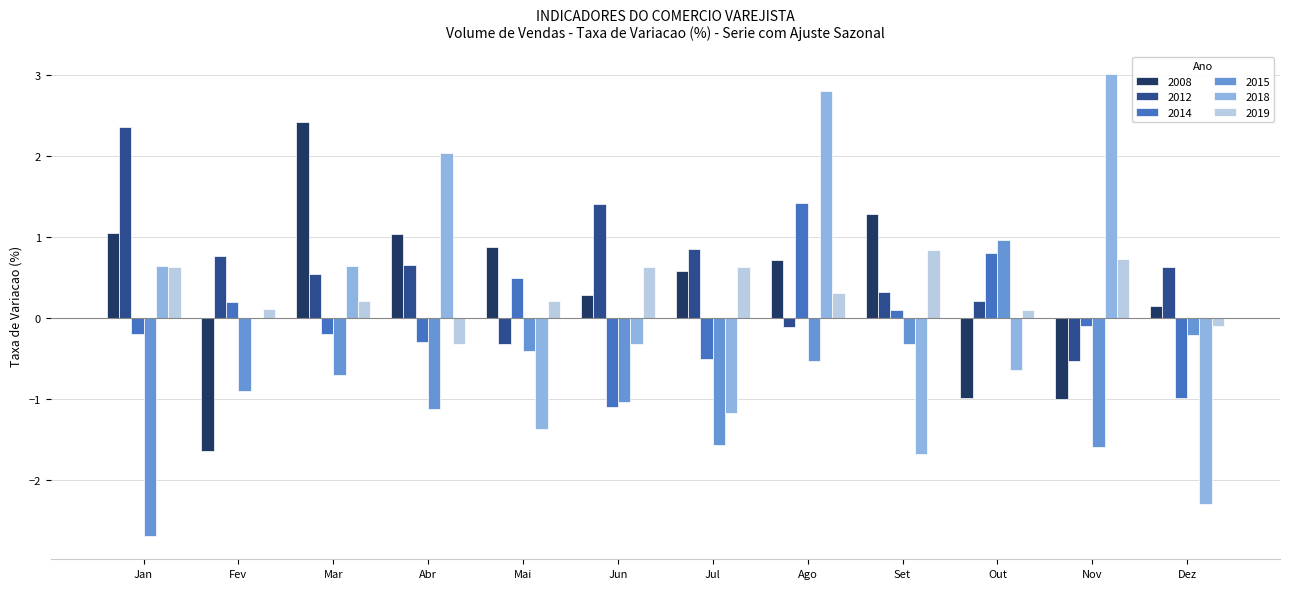

At which category is the sum across all series the highest?

Ago